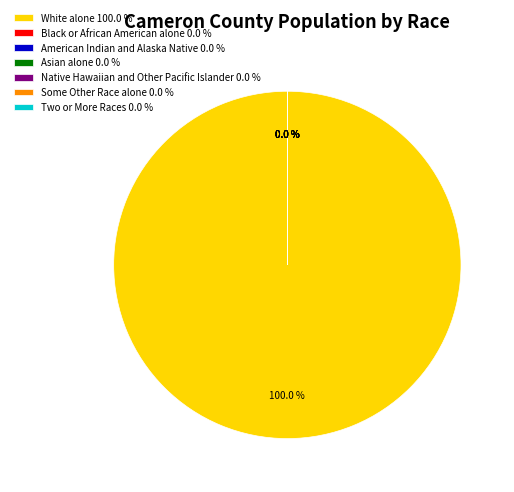

Is there any slice that represents more than half of the pie?

Yes